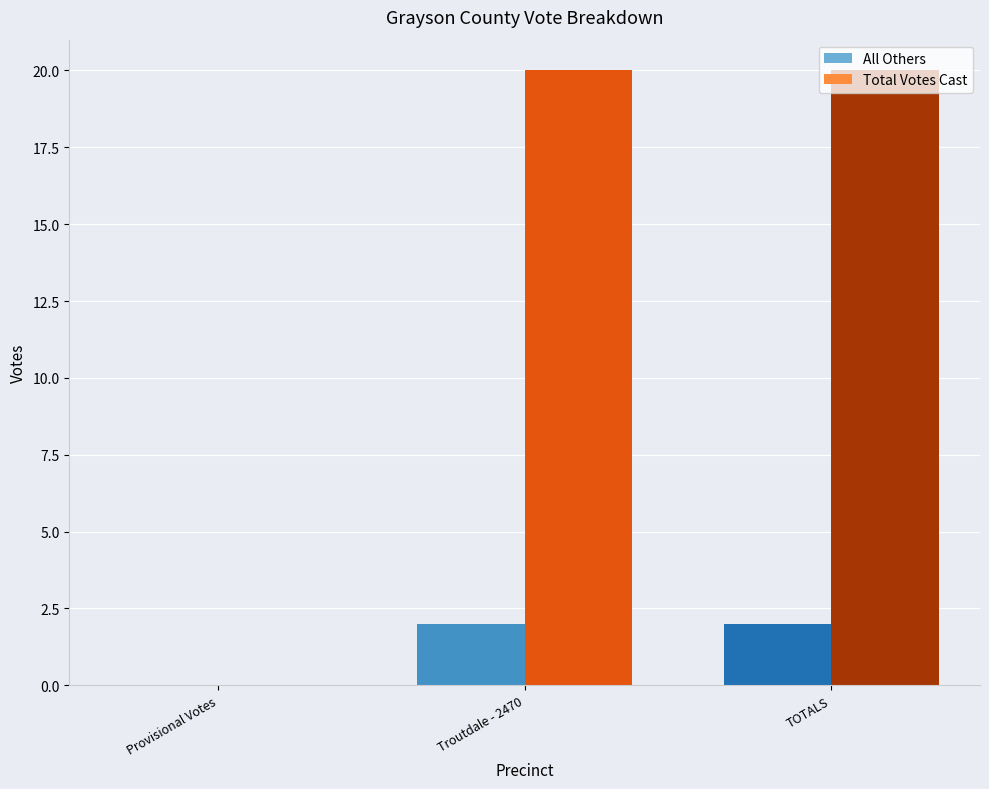

What is the sum of all Total Votes Cast values?

40